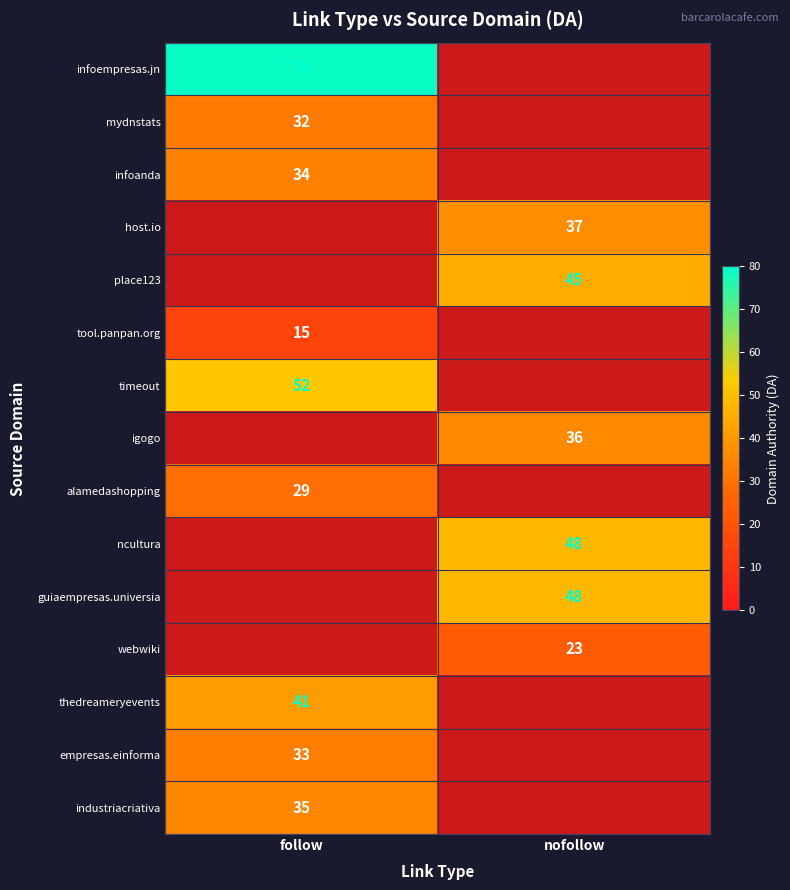

The value of igogo at nofollow is 36. True or false?

True